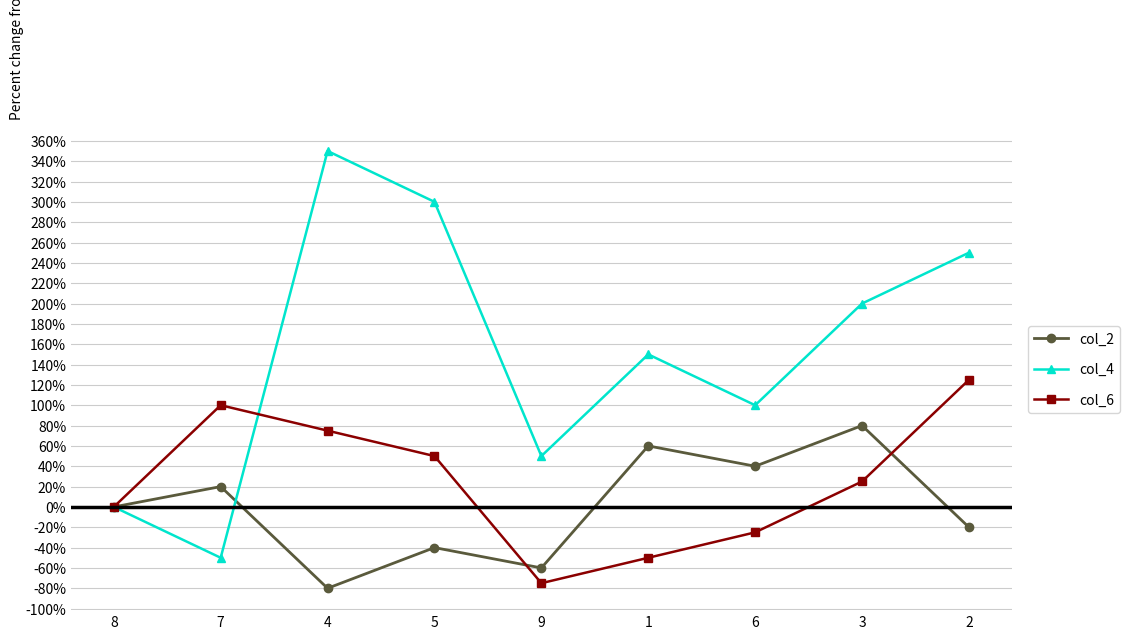

What is the highest value of the col_4 series?

350